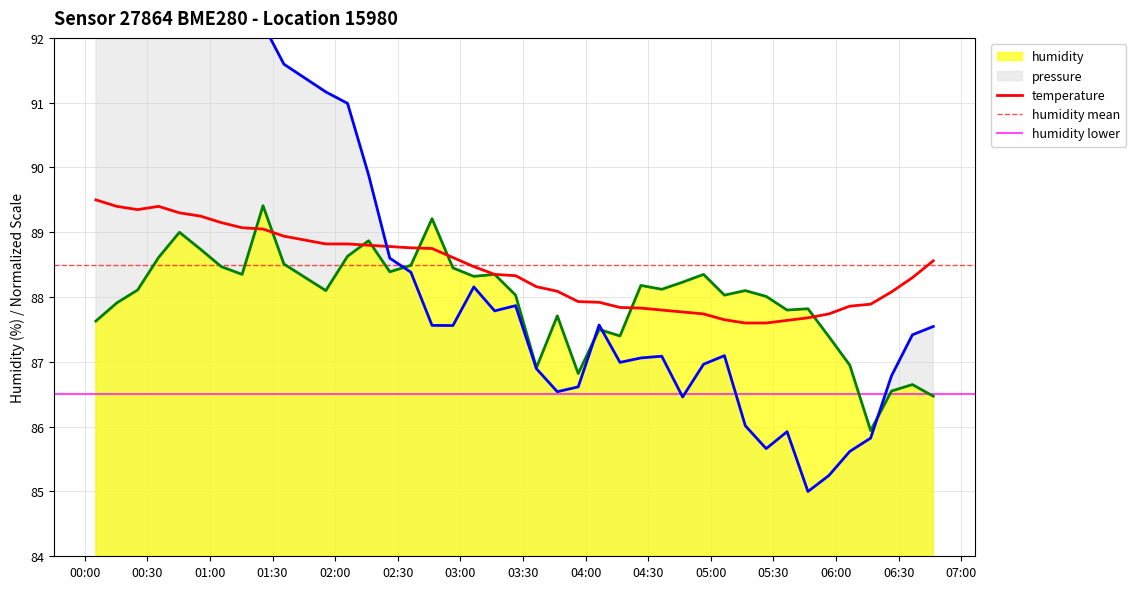

What is the total value across all series at 00:55?

270.8